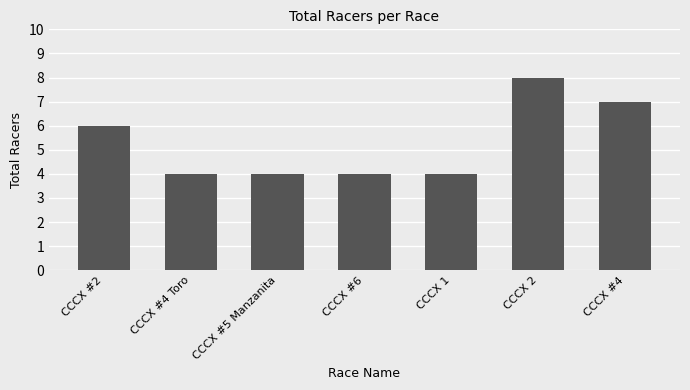

Reading right to left, extract all data points from this chart.

7	8	4	4	4	4	6